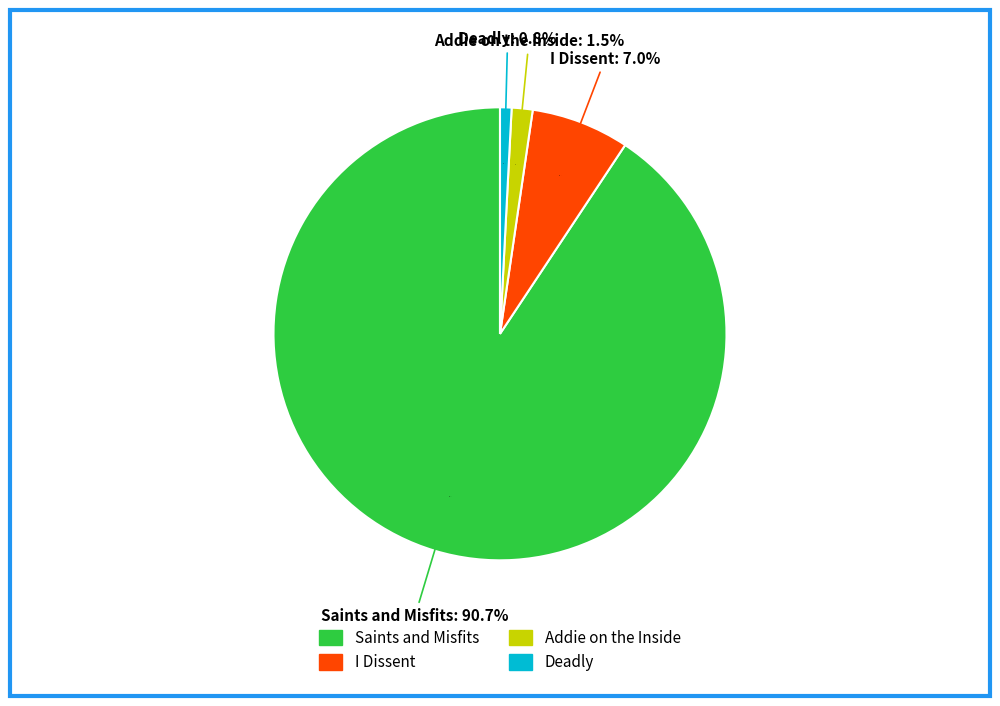

Which category has the smallest portion of the pie?

Deadly